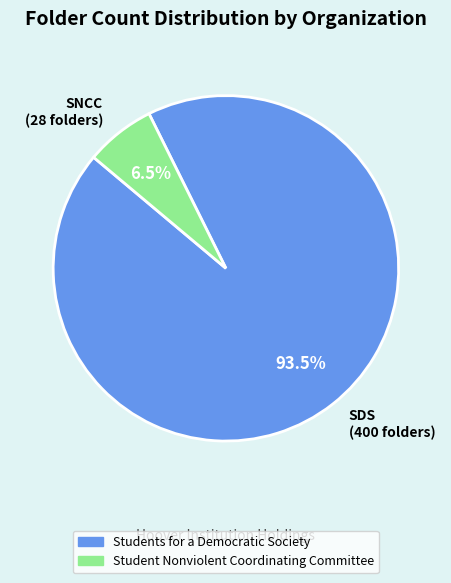

Combined, do SNCC (28 folders) and SDS (400 folders) account for over 50%?

Yes